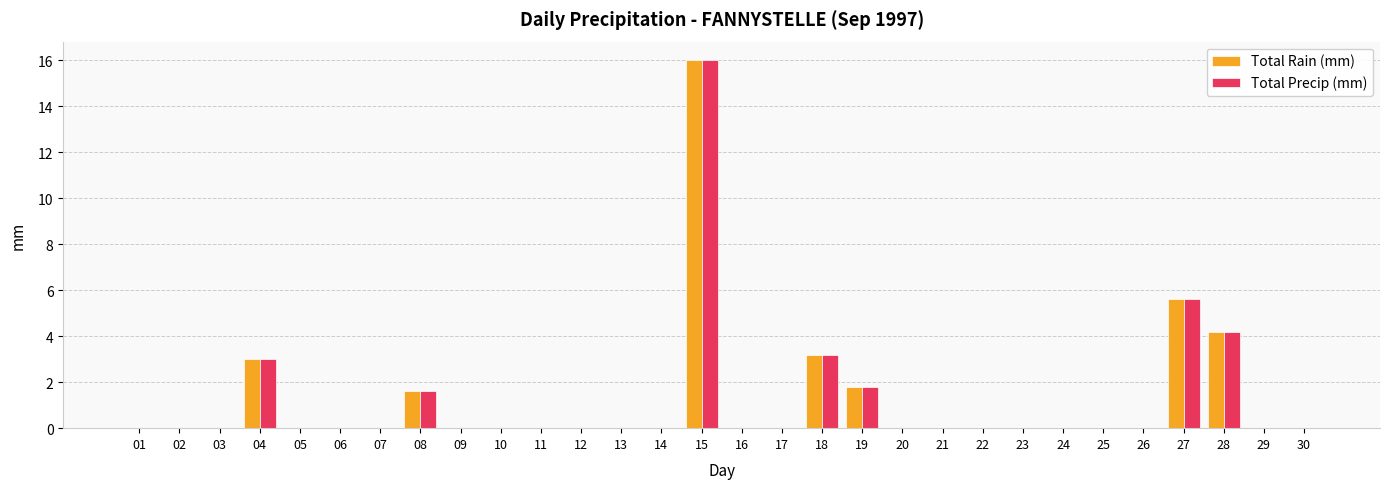

Is the value of Total Rain (mm) at 17 greater than the value of Total Precip (mm) at 04?

No